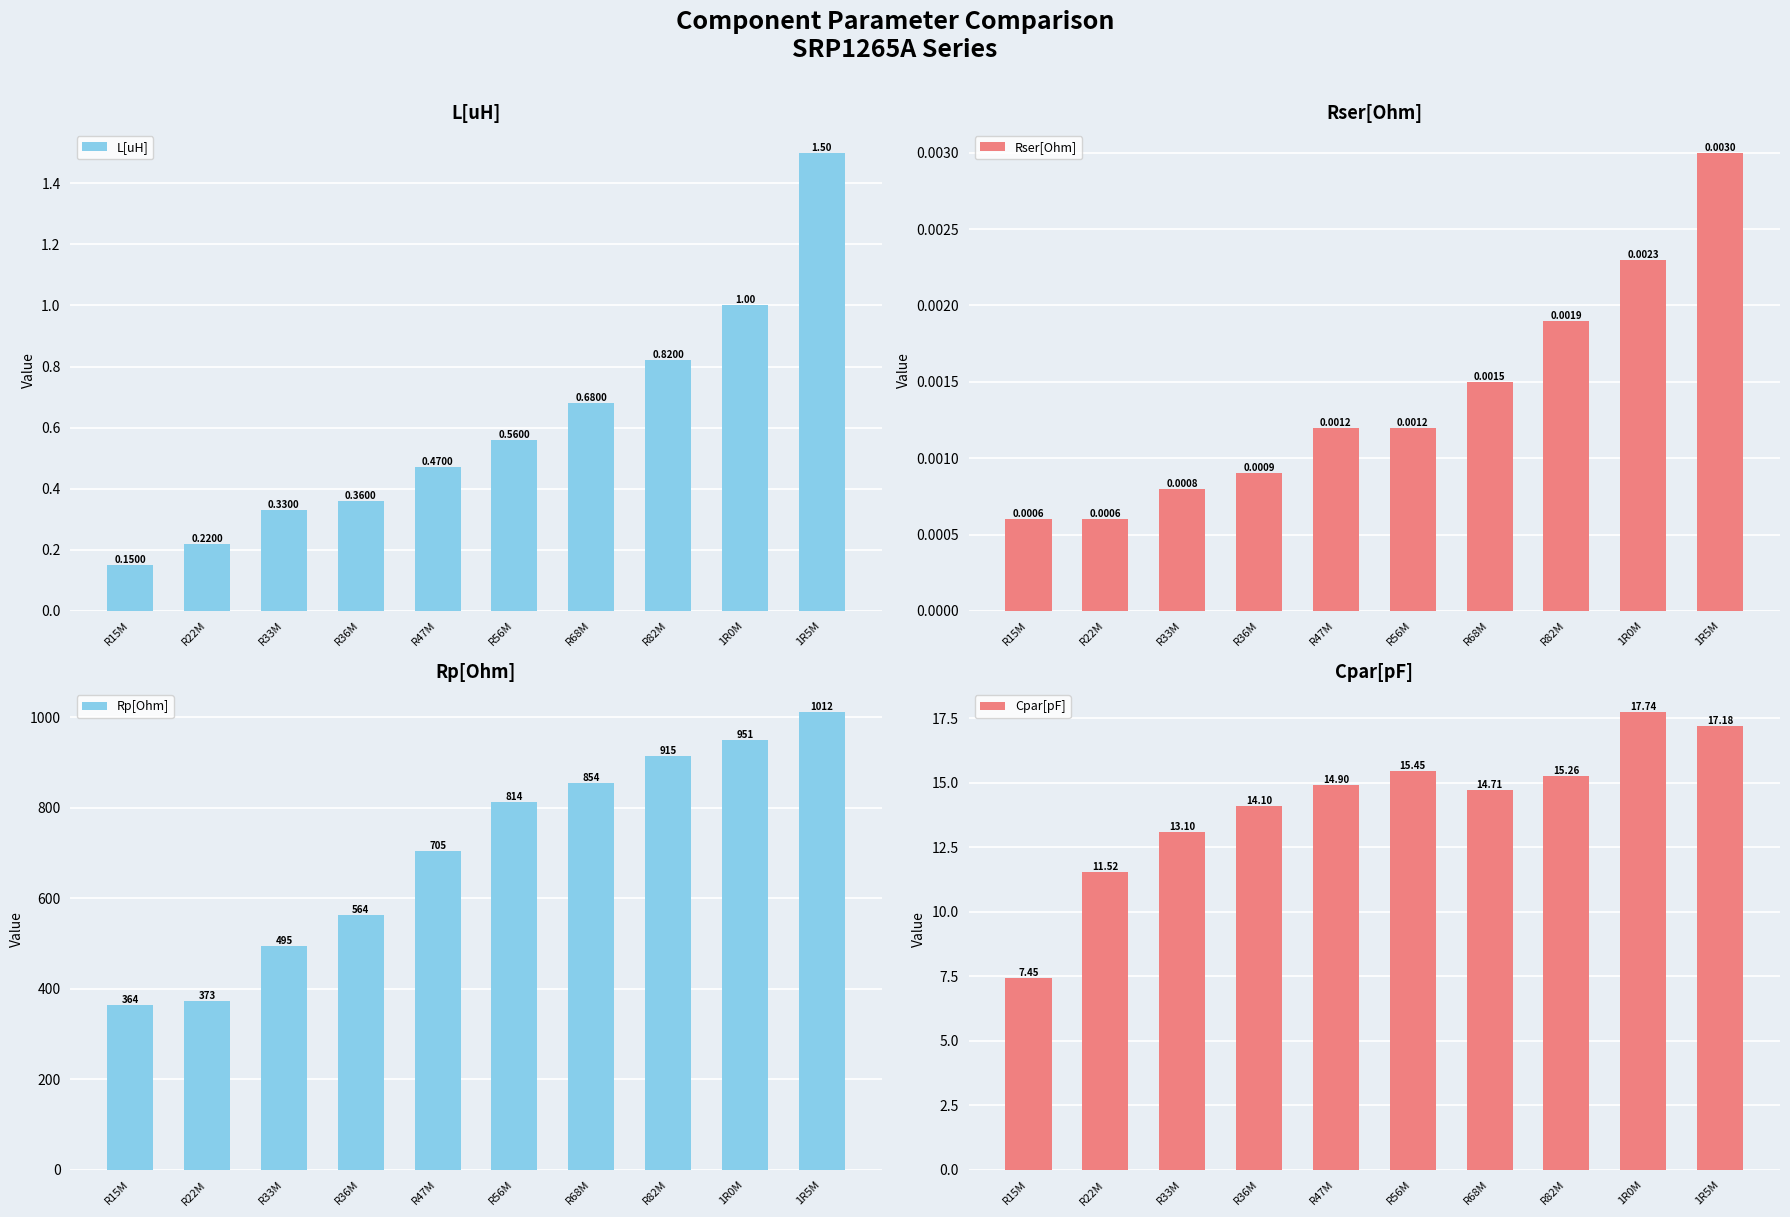

At which label is Cpar[pF] closest to 12?

R22M